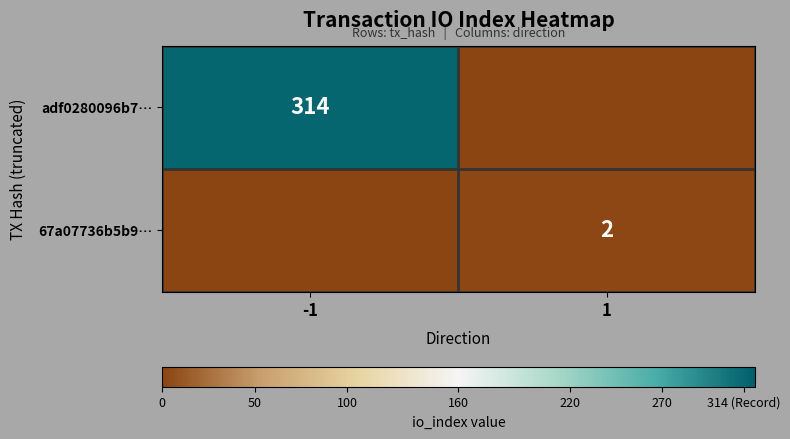

Is the value of adf0280096b7… at -1 greater than the value of 67a07736b5b9… at 1?

Yes